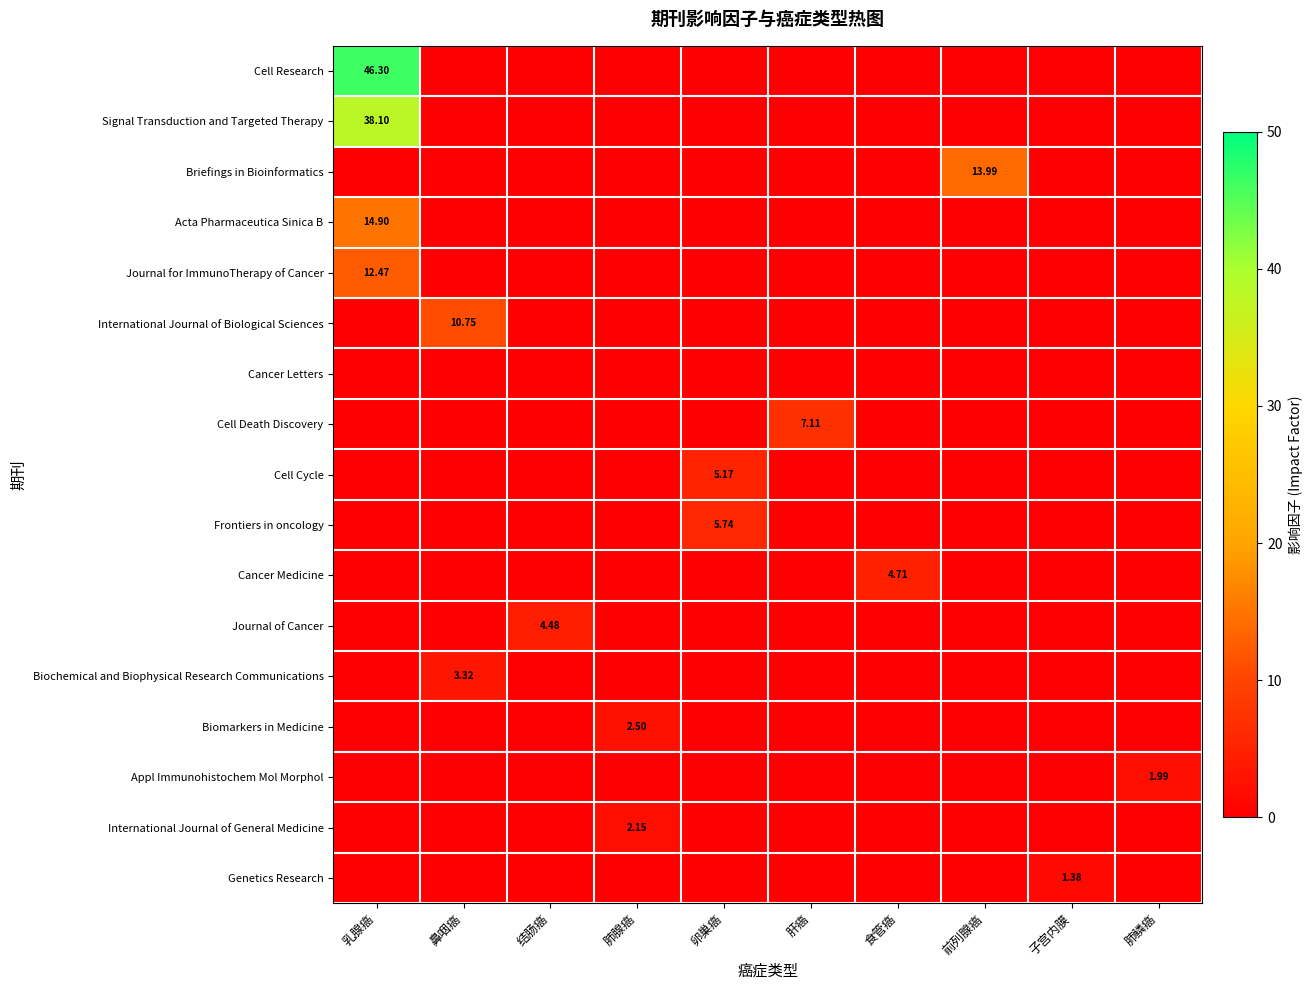

Which category has the lowest value in the Biochemical and Biophysical Research Communications series?

乳腺癌